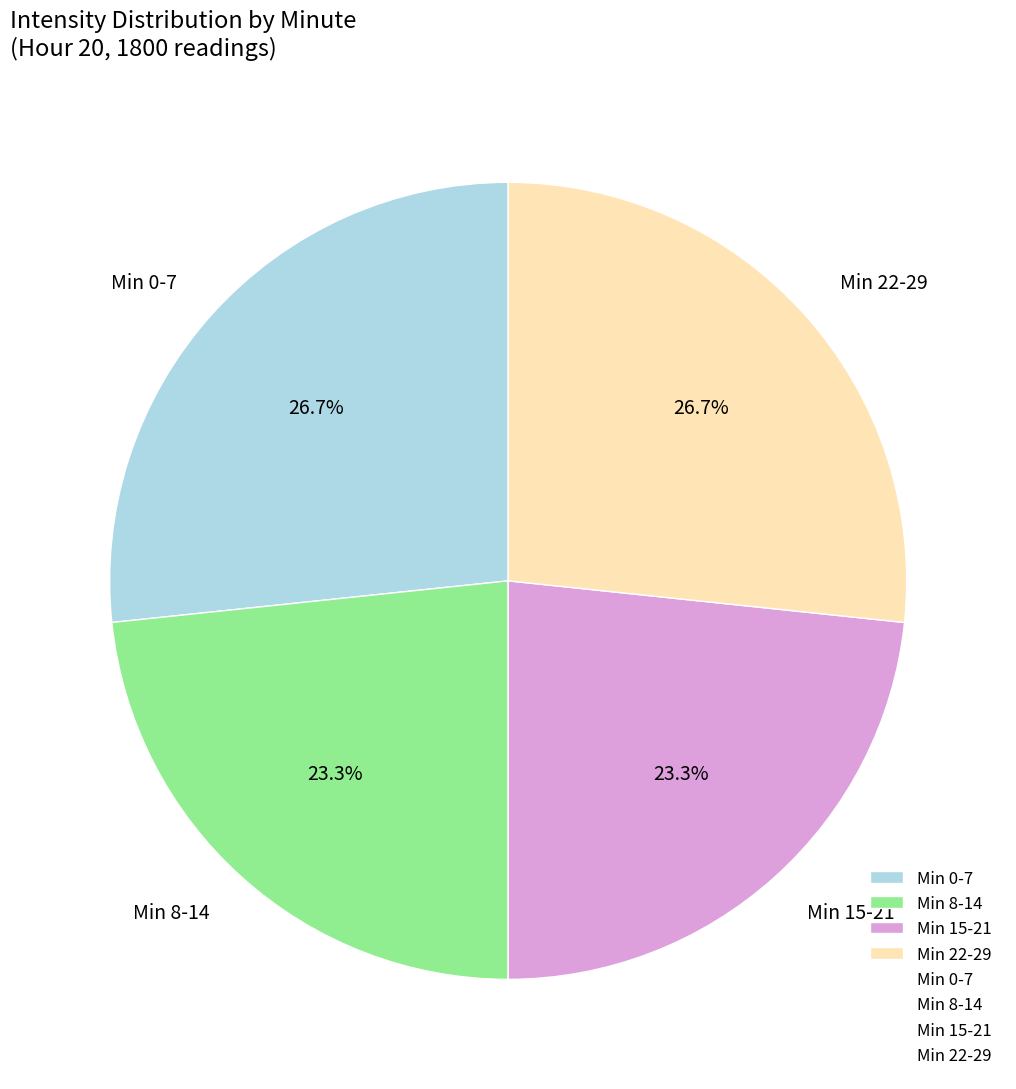

Does Min 22-29 represent more than half of the total?

No